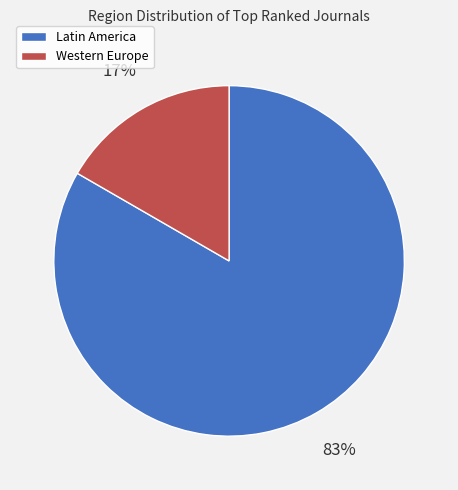

To the nearest percent, what percentage of the pie is Latin America?

83%